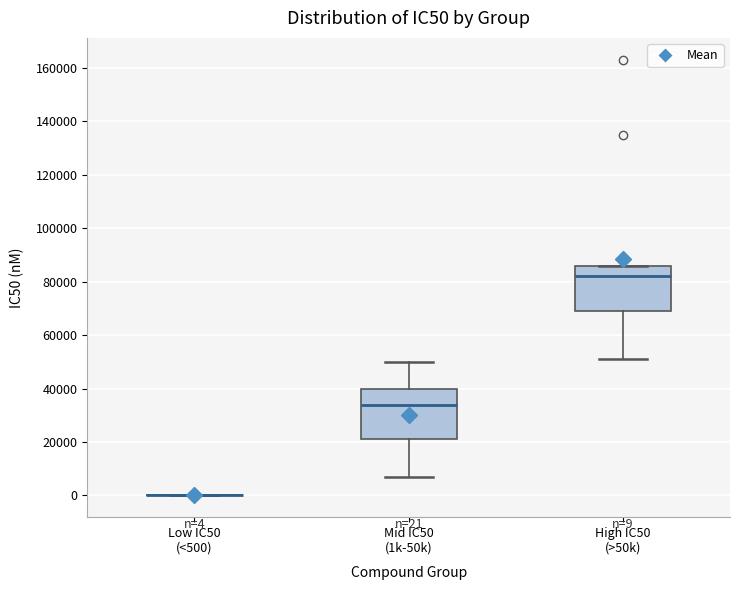

Comparing the boxes themselves (not the whiskers), which one is the tallest?

Mid IC50 (1k-50k)